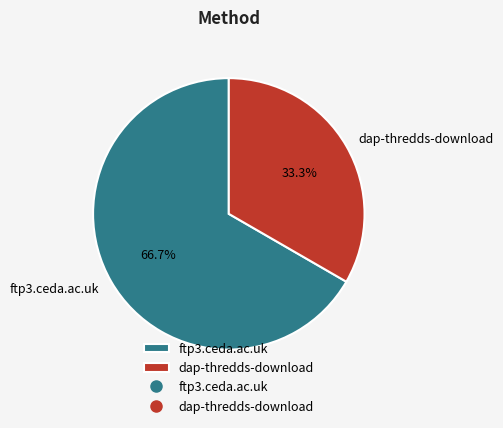

Is it true that ftp3.ceda.ac.uk is 67% of the pie?

True